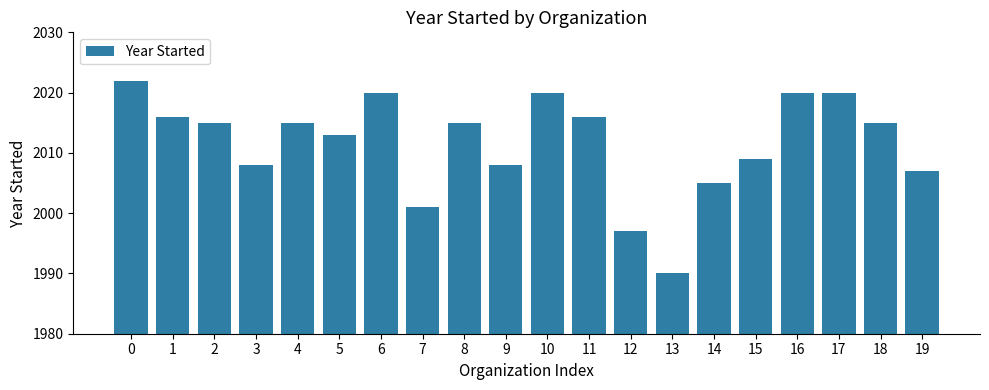

Is it true that the value at 7 is 1063?

False